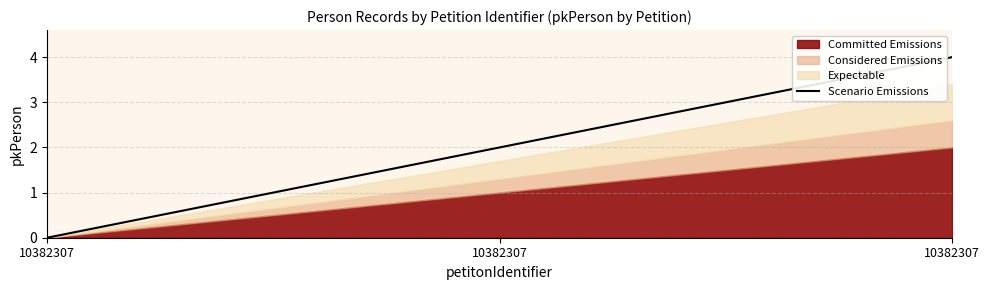

Where is the data nearest to the value 2?

10382307